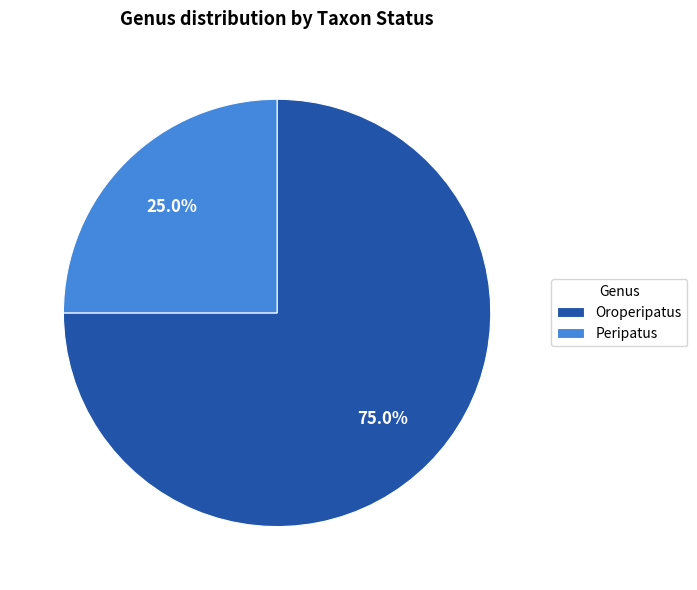

Count the number of slices in the pie.

2